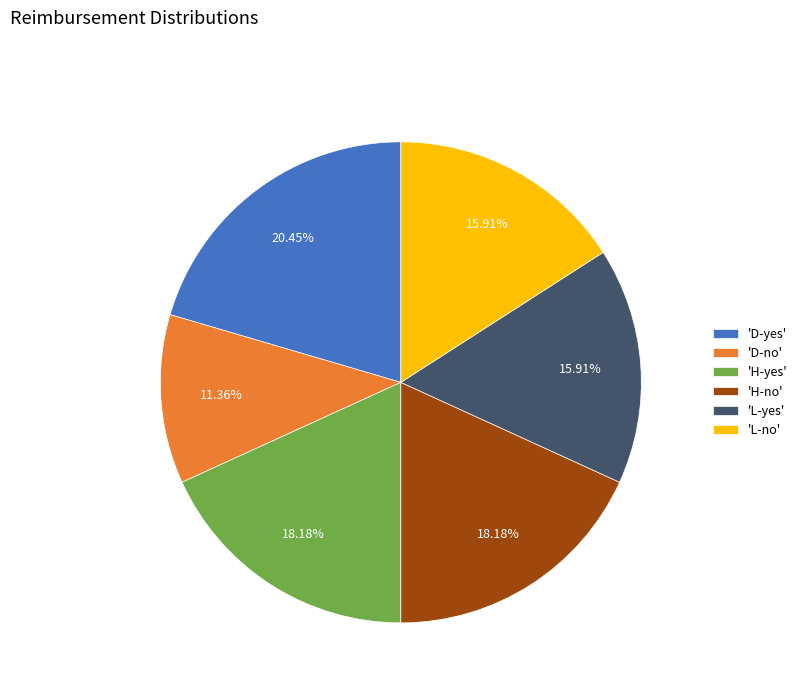

Which has a higher value, 'D-yes' or 'H-yes'?

'D-yes'